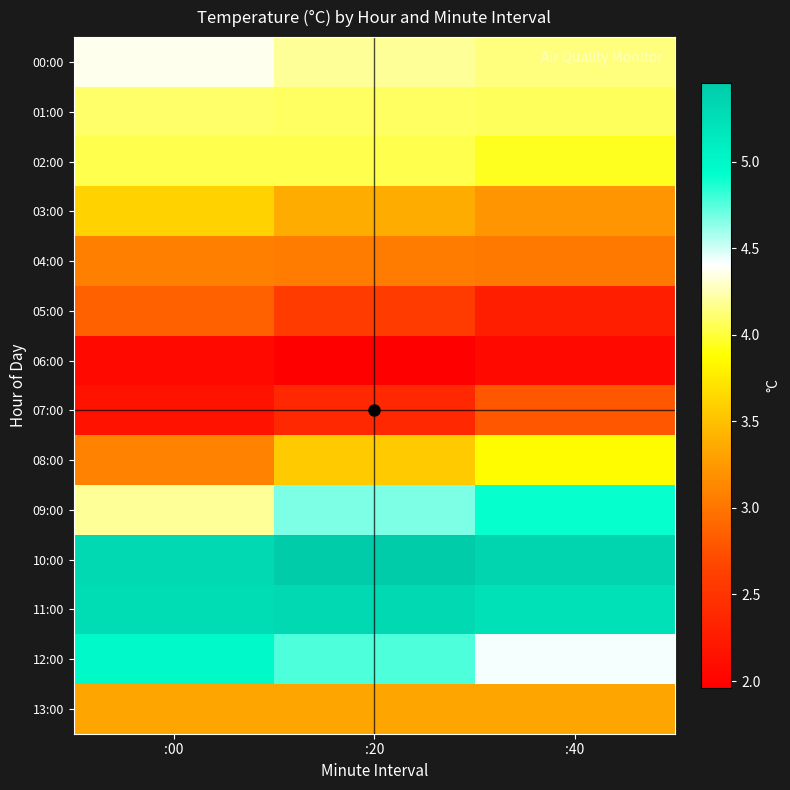

Which has a higher value, :00 or :40?

:00